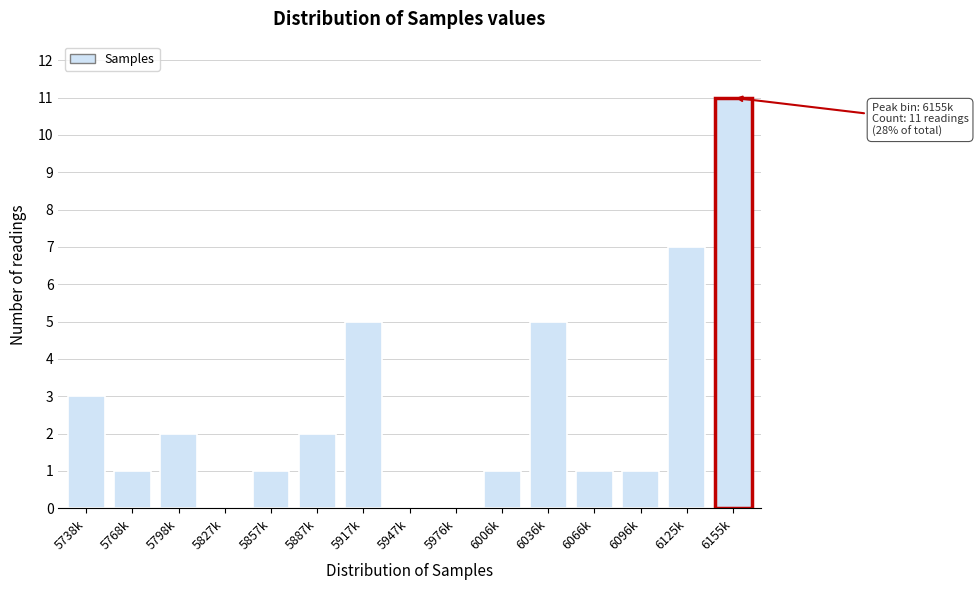

Reading left to right, what are all the values shown in this chart?

5738k=3	5768k=1	5798k=2	5827k=0	5857k=1	5887k=2	5917k=5	5947k=0	5976k=0	6006k=1	6036k=5	6066k=1	6096k=1	6125k=7	6155k=11